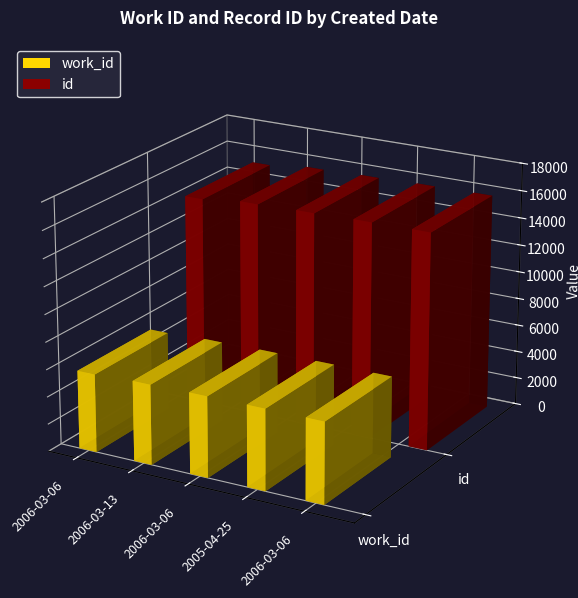

What is the value of the work_id bar at the 5th from the left?

5721